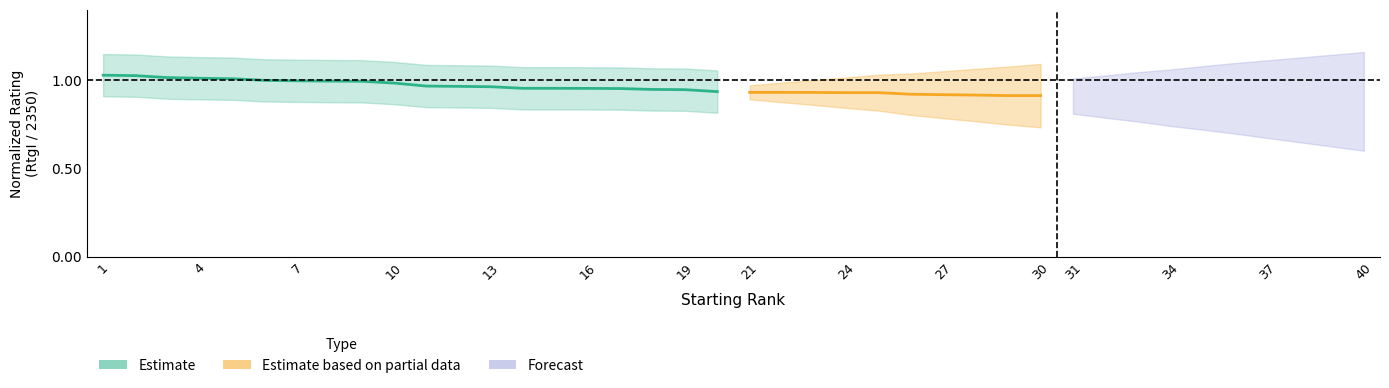

What is the difference between the maximum and minimum values?

0.1